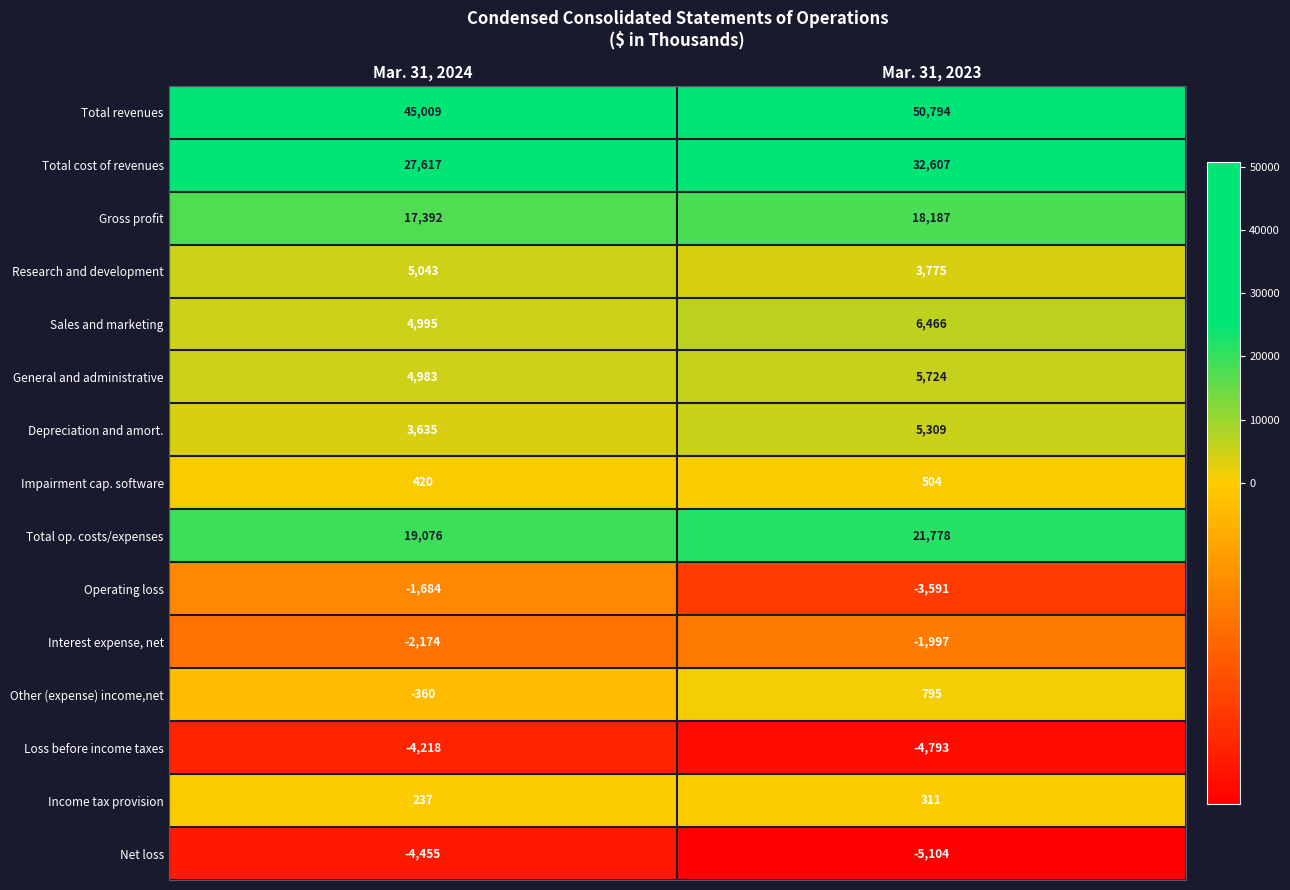

The value of Loss before income taxes at Mar. 31, 2024 is -4218. True or false?

True